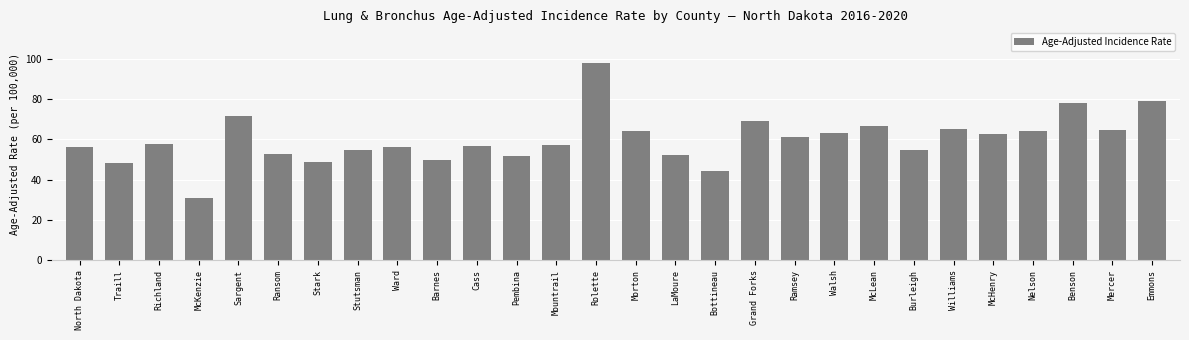

True or false: the data shows 94.2 at Nelson.

False